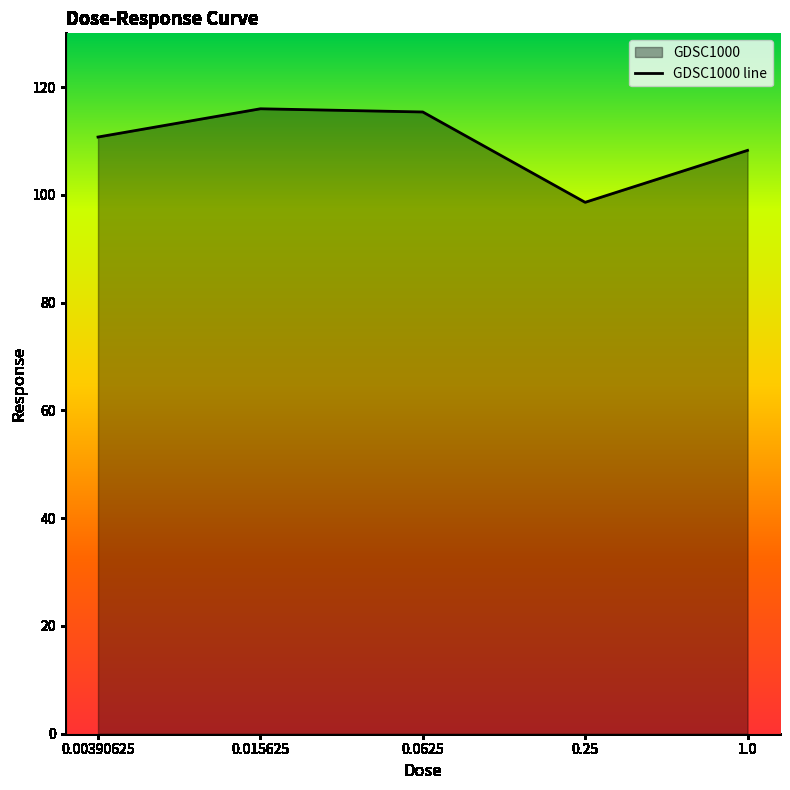

How many data points does each series have?

5